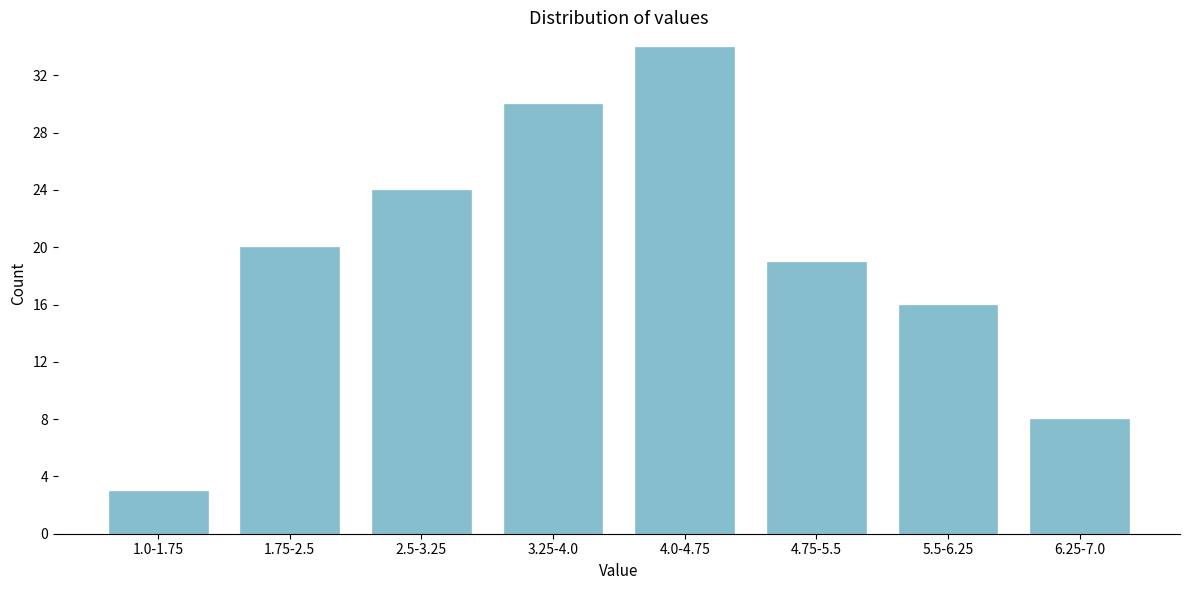

Reading left to right, what are all the values shown in this chart?

1.0-1.75=3	1.75-2.5=20	2.5-3.25=24	3.25-4.0=30	4.0-4.75=34	4.75-5.5=19	5.5-6.25=16	6.25-7.0=8